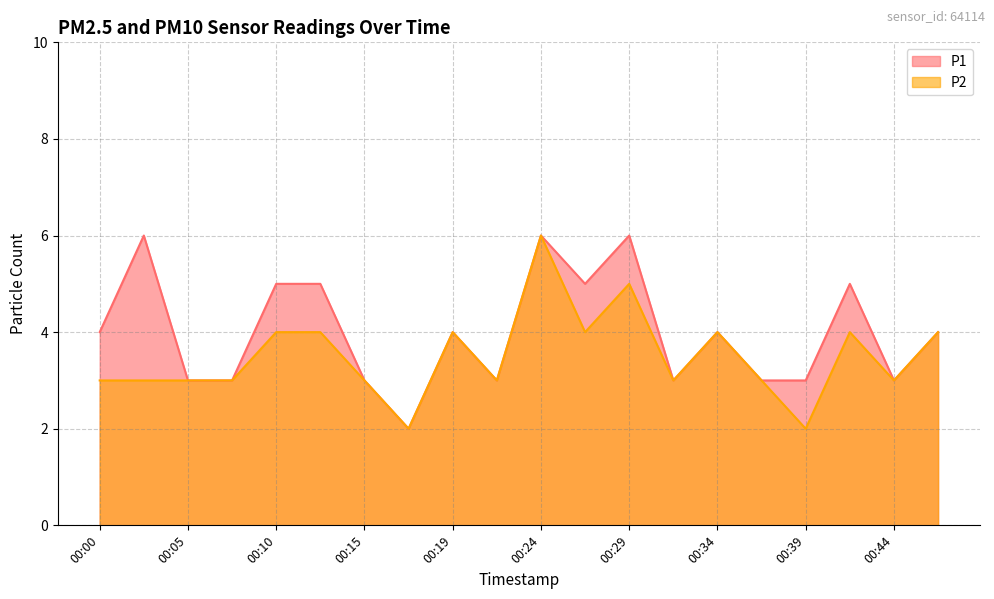

What is the value of the P2 point at the 19th from the left?

3